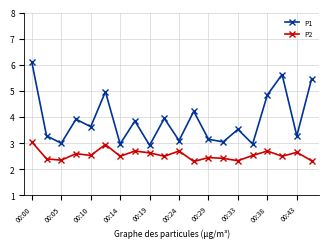

True or false: P1 has more than 1 interior local peaks.

True